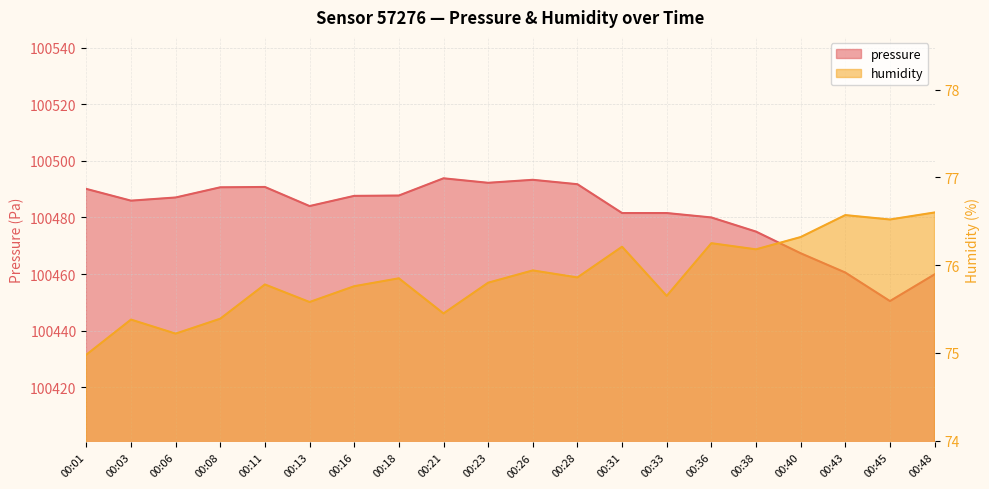

How many data points in pressure are above 100487?

10